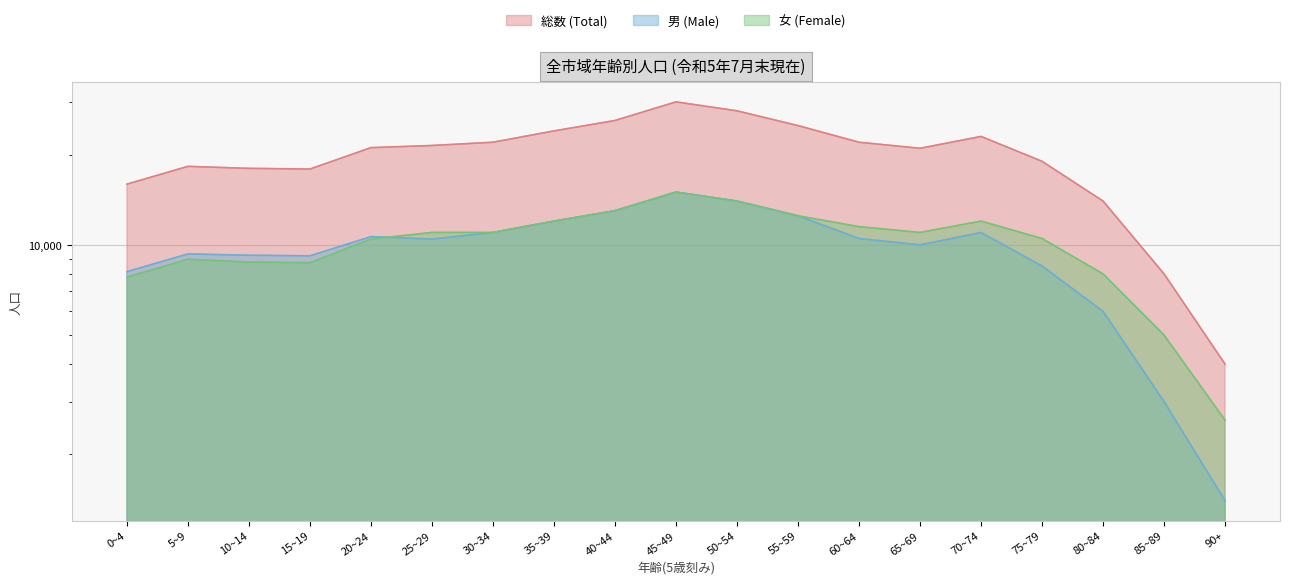

What position from the right is 20~24?

15